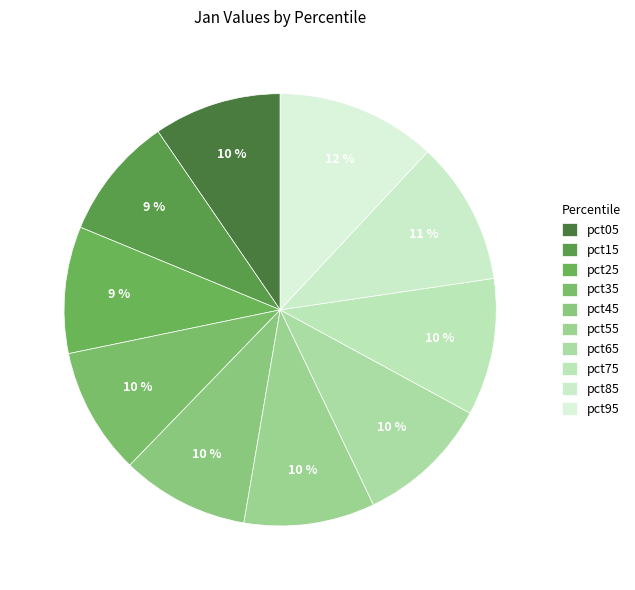

To the nearest percent, what portion does pct45 represent?

10%